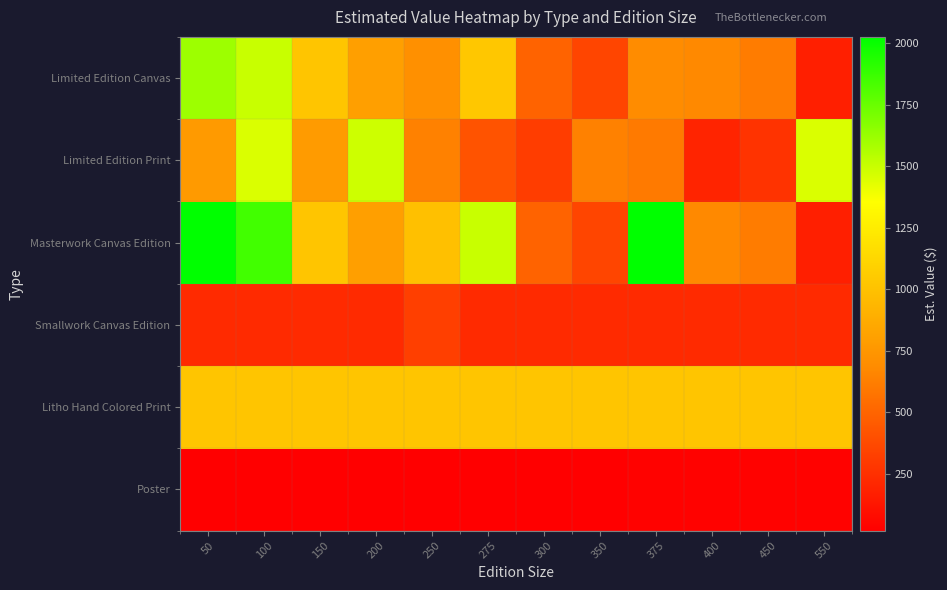

At how many categories does at least one series exceed 1933?

2